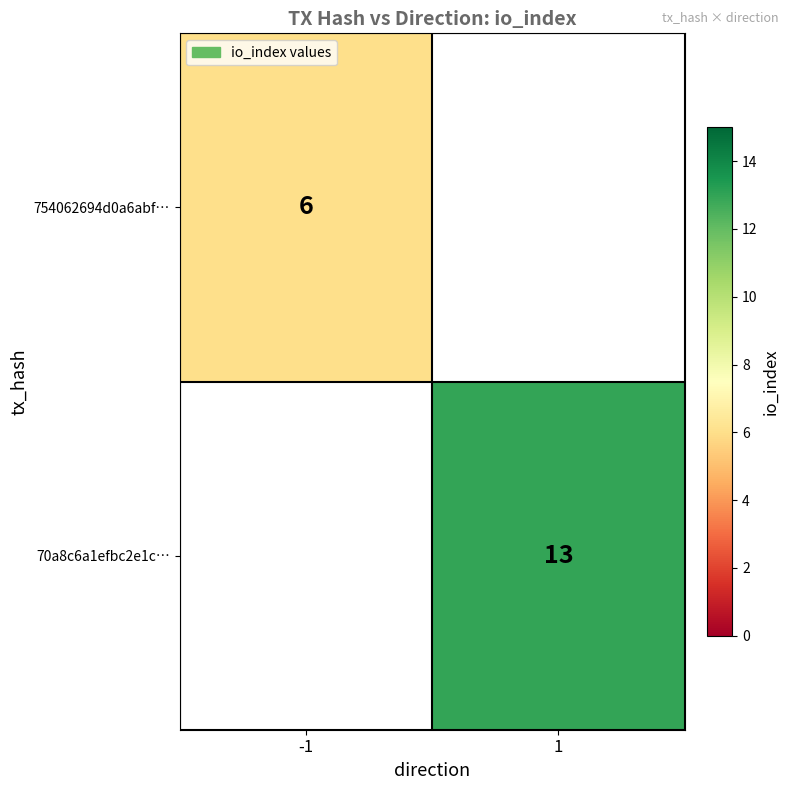

Is the value of 754062694d0a6abf… at -1 greater than the value of 70a8c6a1efbc2e1c… at 1?

No